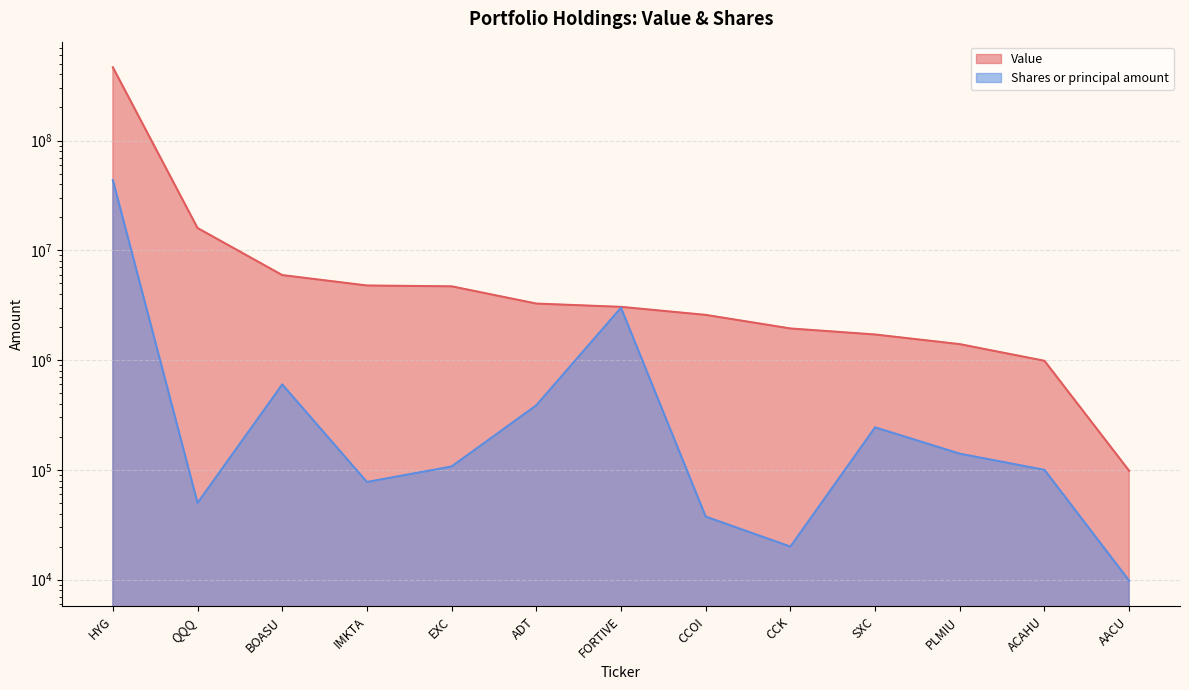

What is the average value of the Value series?

39284963